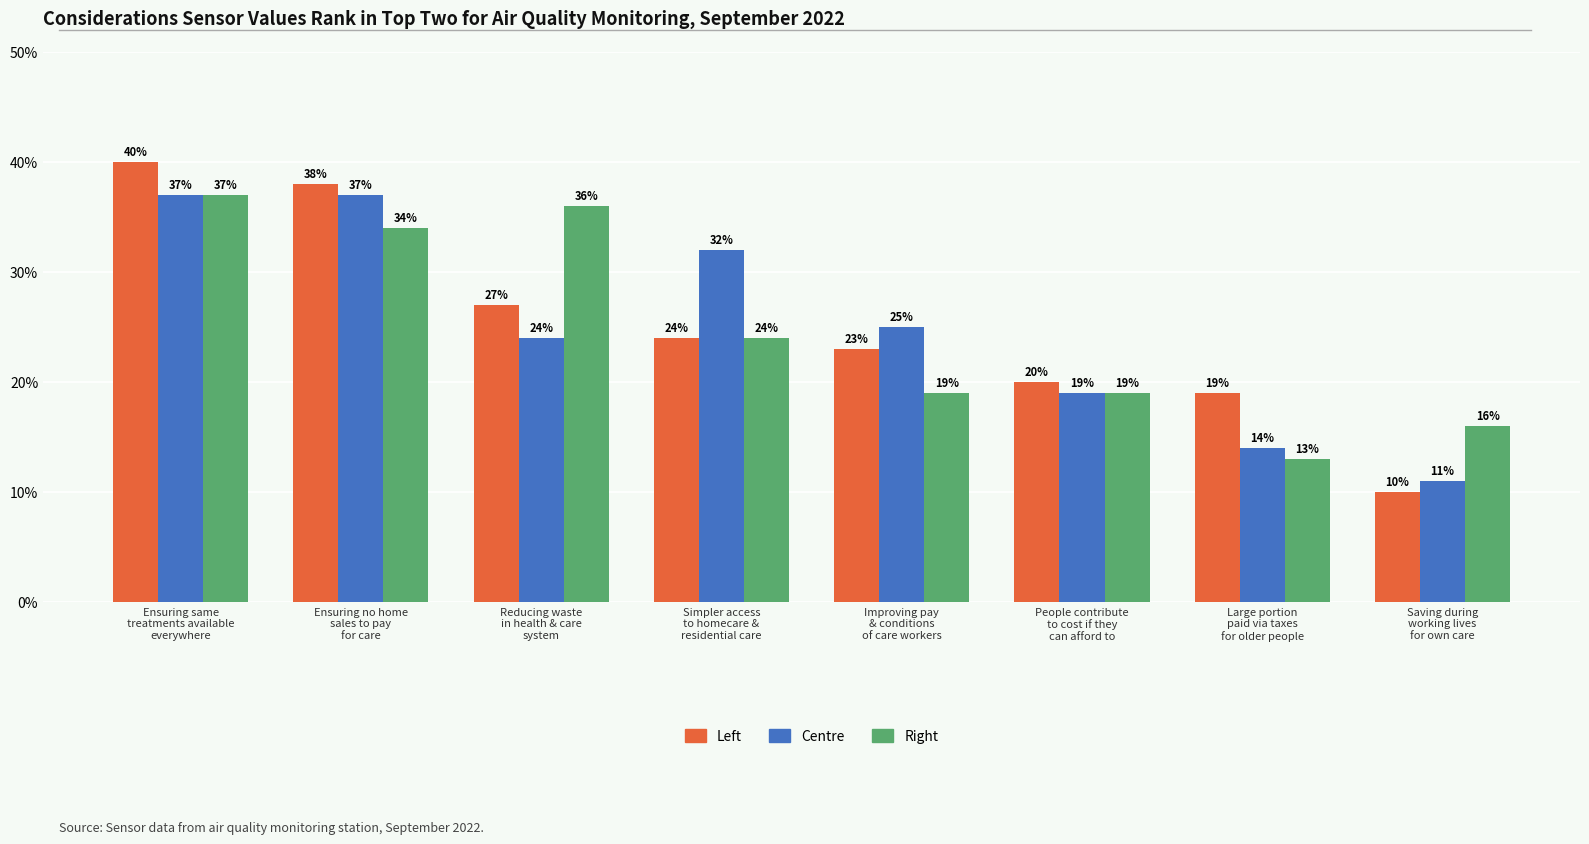

What is the highest value of the Right series?

37